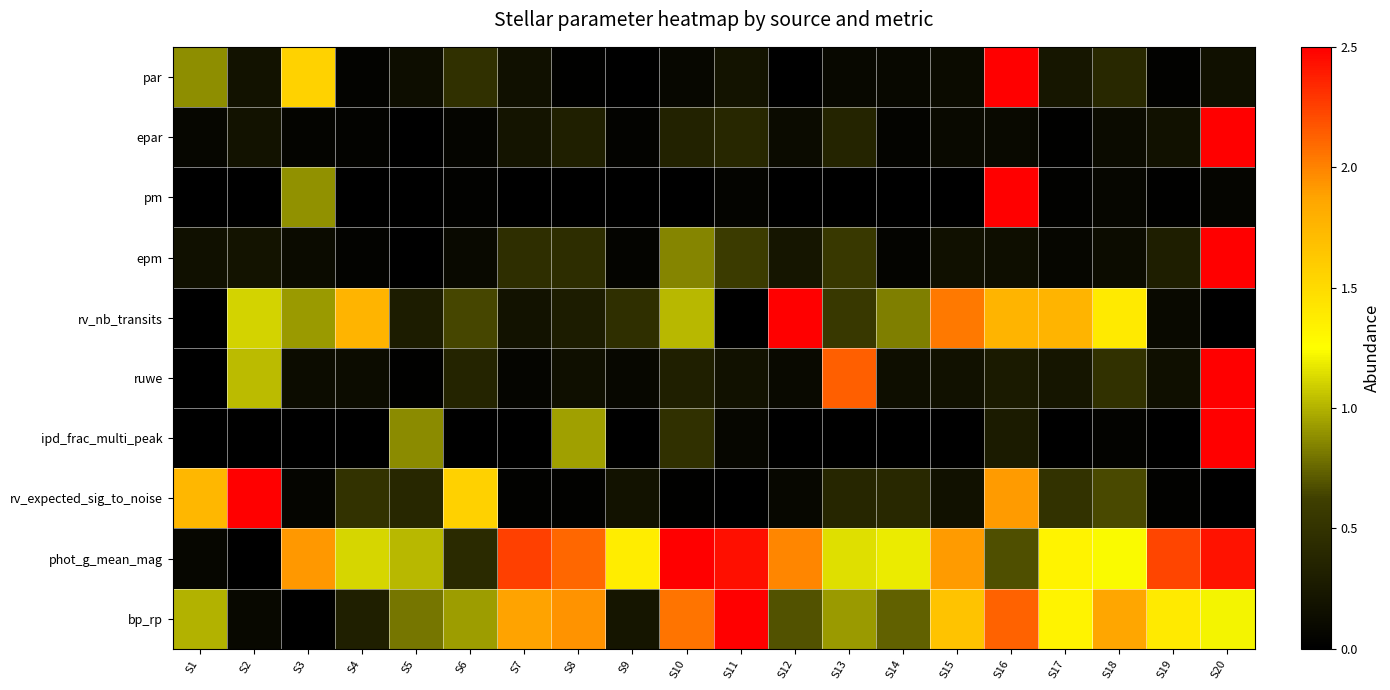

Between S13 and S15, which is larger?

S15